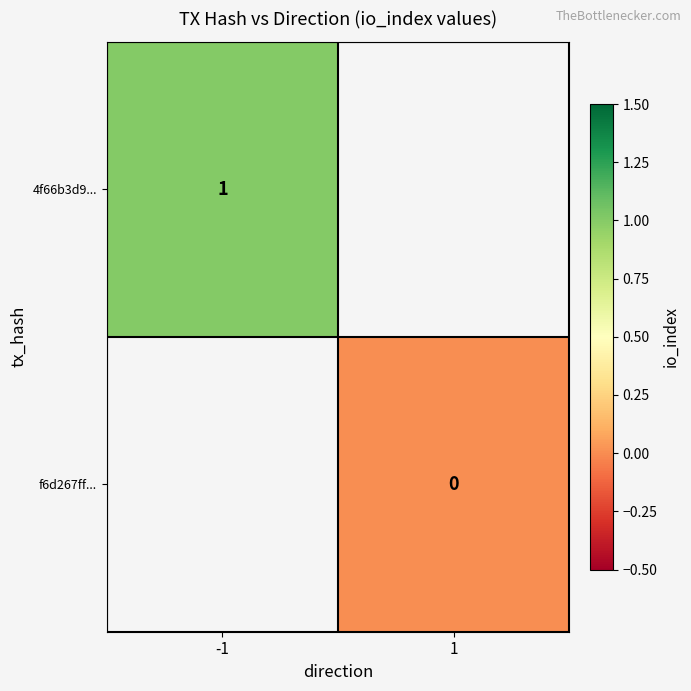

The value of 4f66b3d9... at -1 is 1. True or false?

True